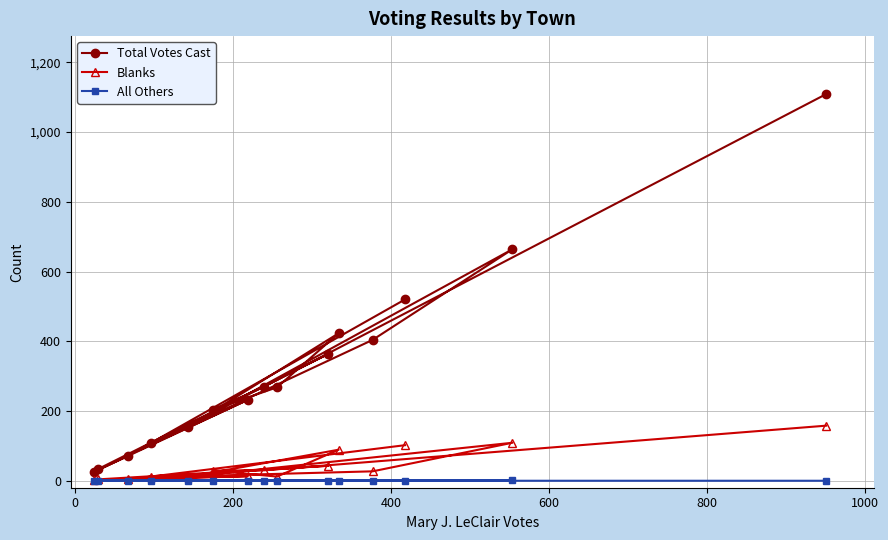

What is the greatest value displayed?

1109